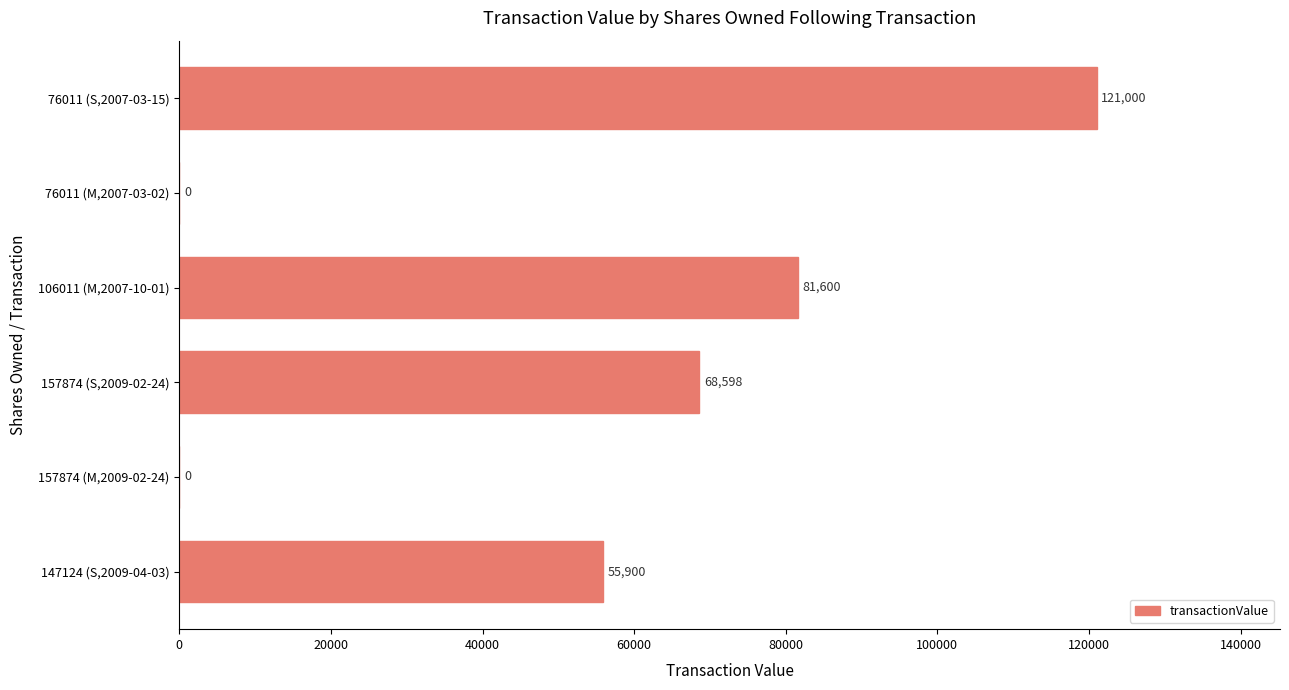

What is the change in value from 106011 (M,2007-10-01) to 76011 (S,2007-03-15)?

+39400